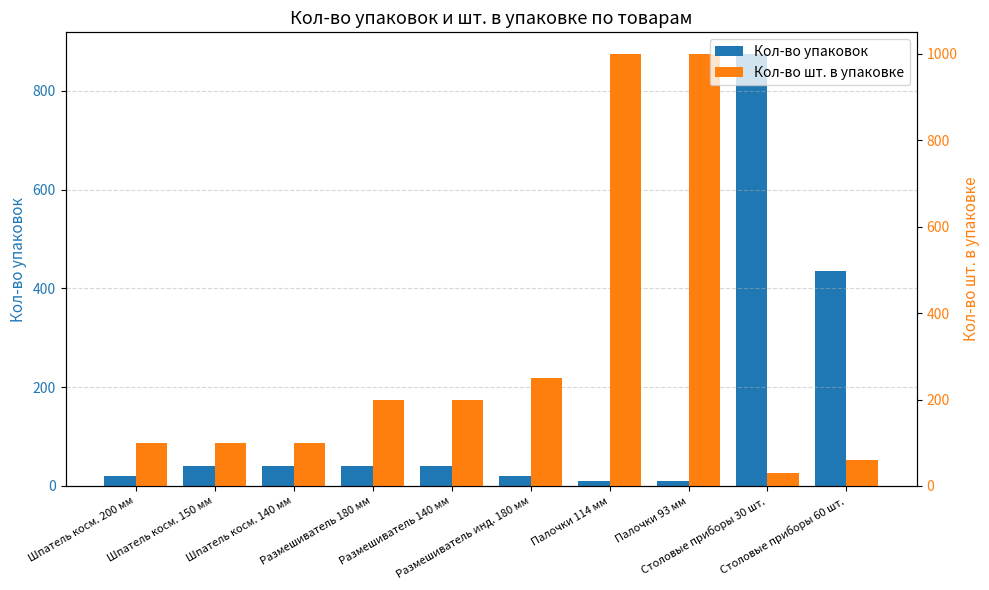

The Кол-во упаковок series shows 353 at Столовые приборы 30 шт.. True or false?

False